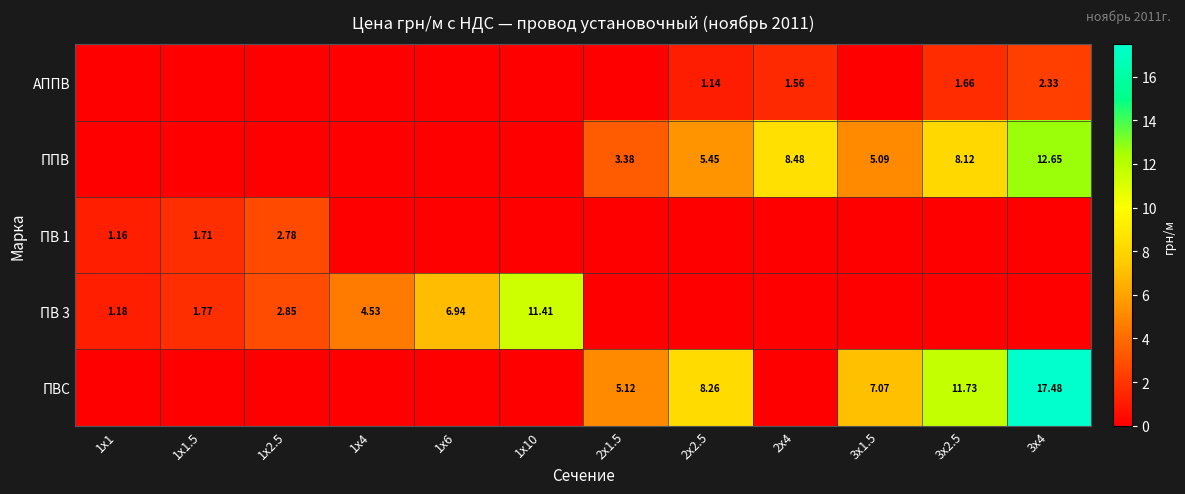

Between 1х1.5 and 3х2.5, which is larger?

3х2.5